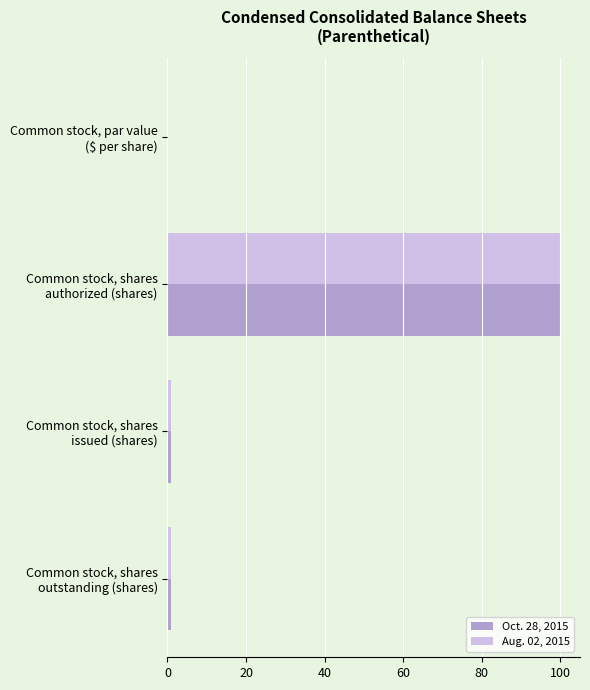

What is the sum of all Aug. 02, 2015 values?

102.0